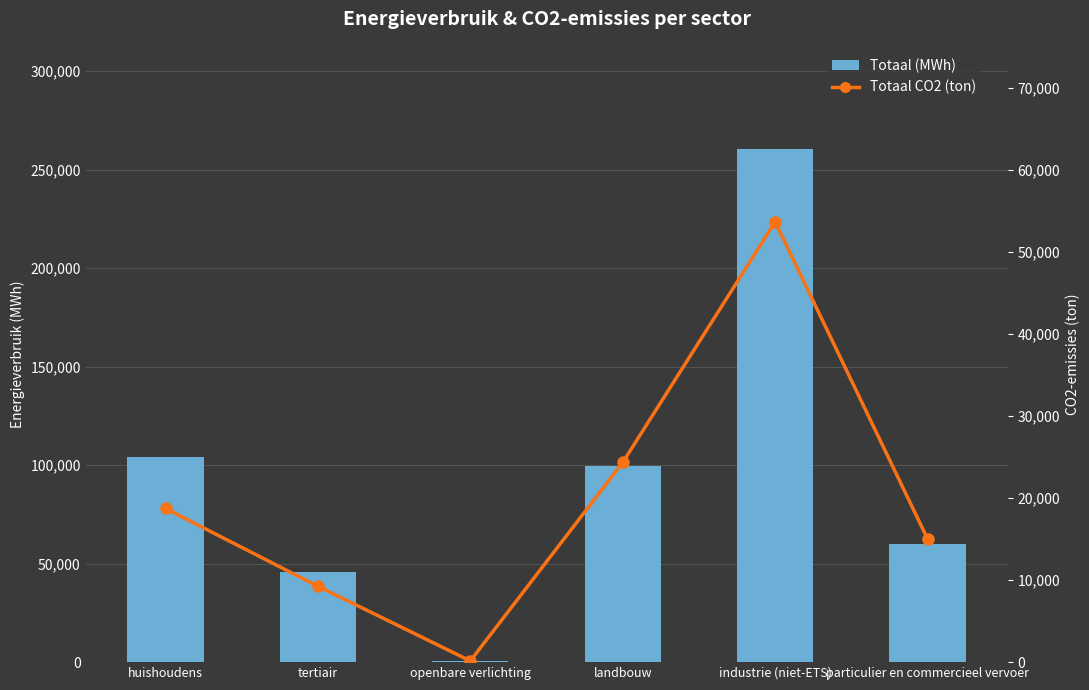

Reading left to right, extract all data points from this chart.

Totaal (MWh): huishoudens=103928.5	tertiair=45842.1	openbare verlichting=694.0	landbouw=99776.4	industrie (niet-ETS)=260730.2	particulier en commercieel vervoer=60011.9
Totaal CO2 (ton): huishoudens=18716.6	tertiair=9240.0	openbare verlichting=147.9	landbouw=24325.5	industrie (niet-ETS)=53625.5	particulier en commercieel vervoer=15020.8